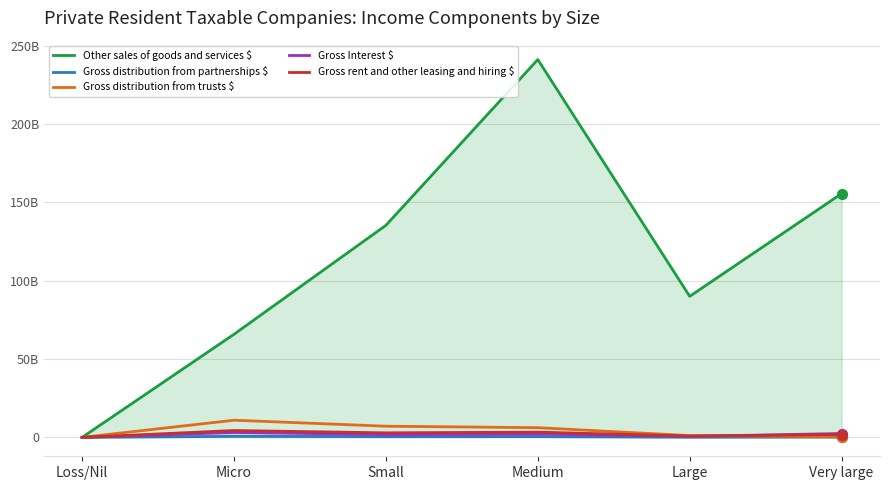

Which series has the largest total across all categories?

Other sales of goods and services $